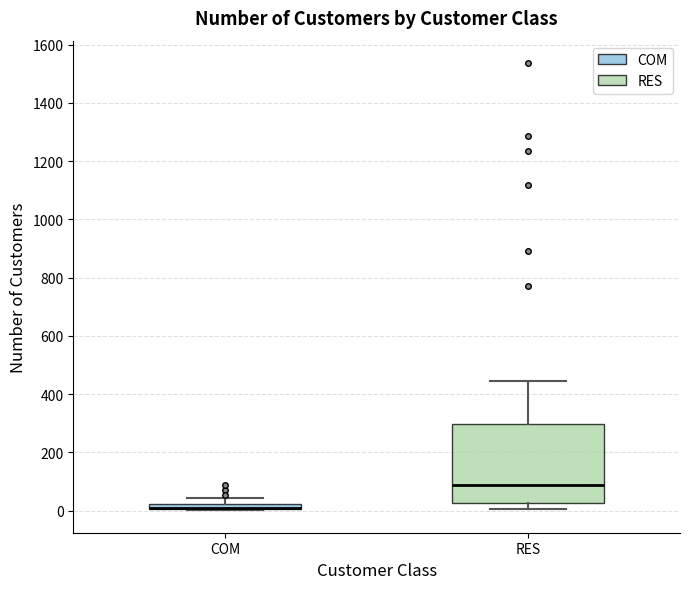

Where is the upper edge of the box for COM on the y-axis? The values are not printed on the chart, so give them approximately, as read against the axis.

20